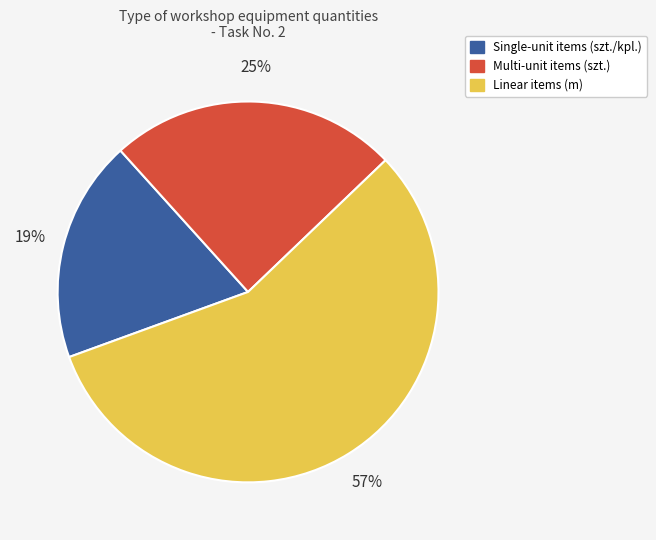

To the nearest percent, what is the difference between the largest and smallest slice percentages?

38%